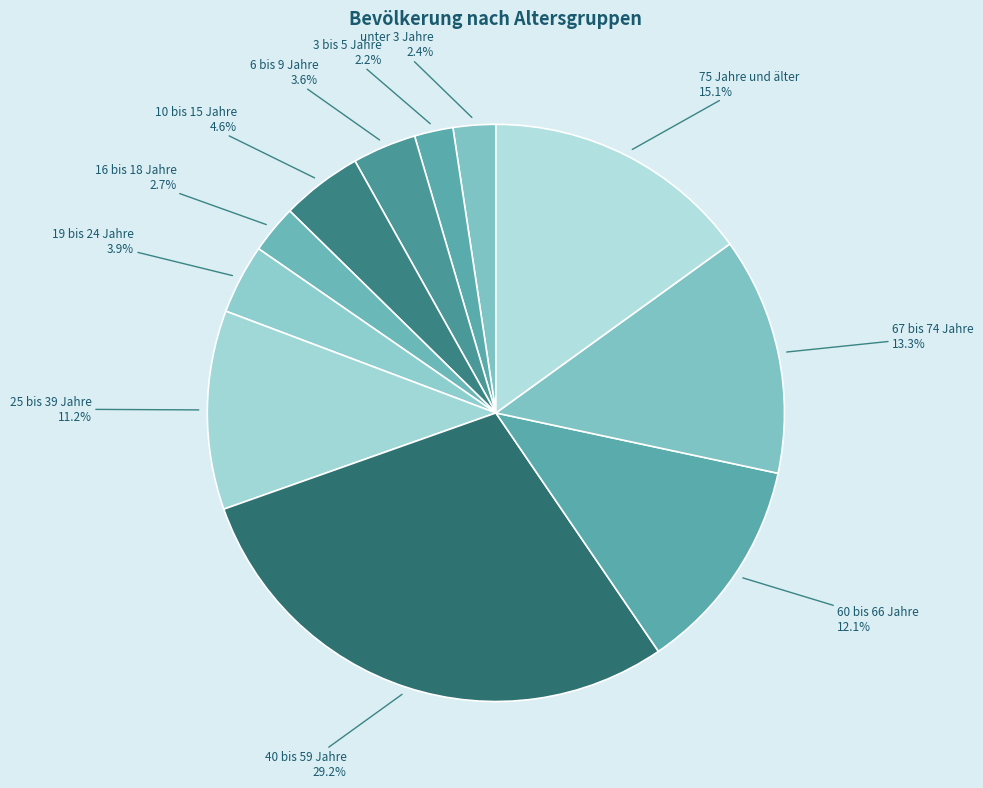

Which slice is the smallest?

3 bis 5 Jahre